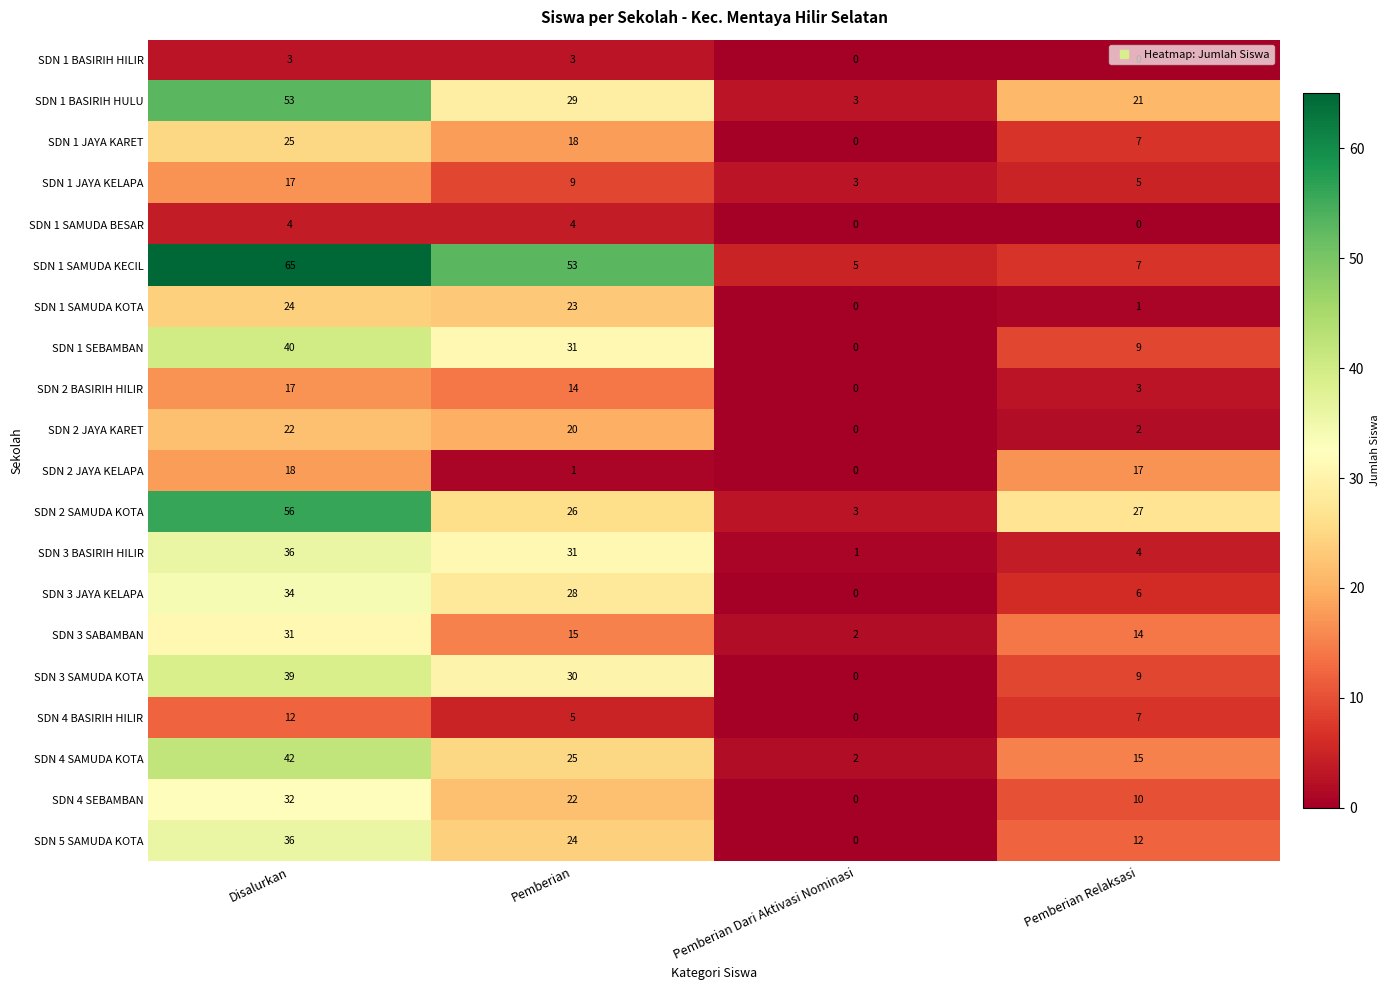

At which category does the chart reach its peak across all series?

Disalurkan